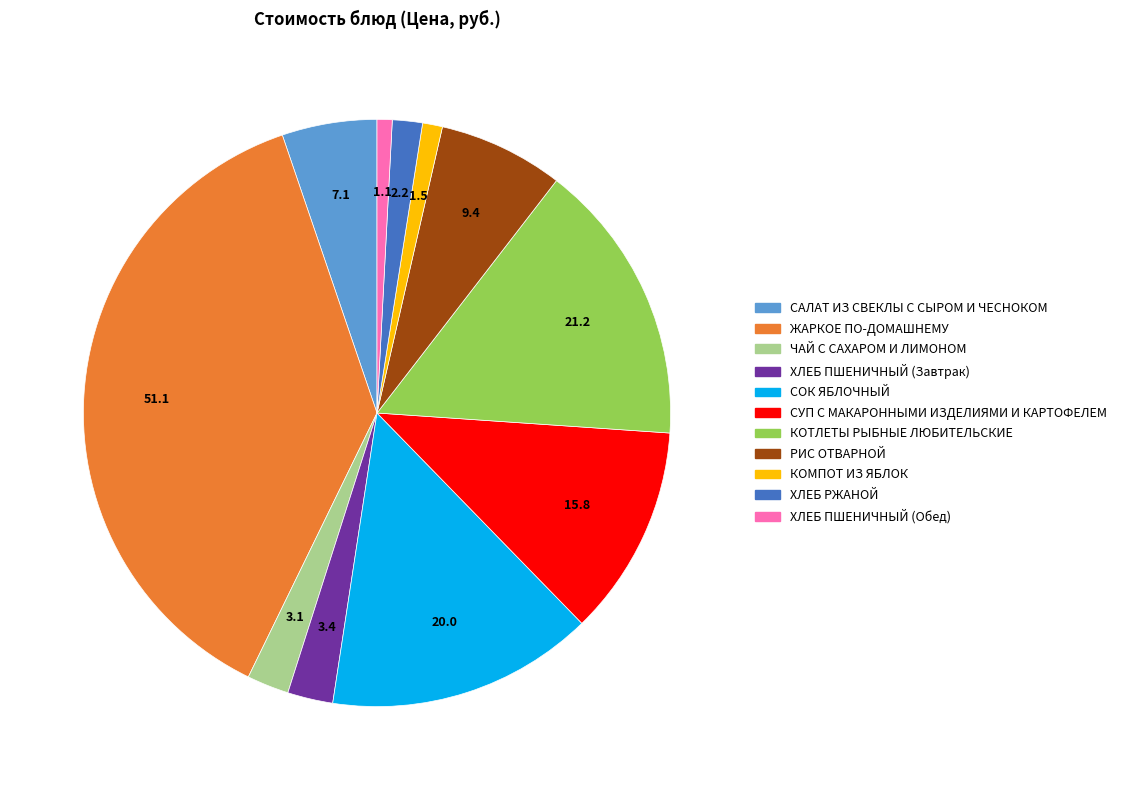

What is the largest slice in the pie chart?

ЖАРКОЕ ПО-ДОМАШНЕМУ